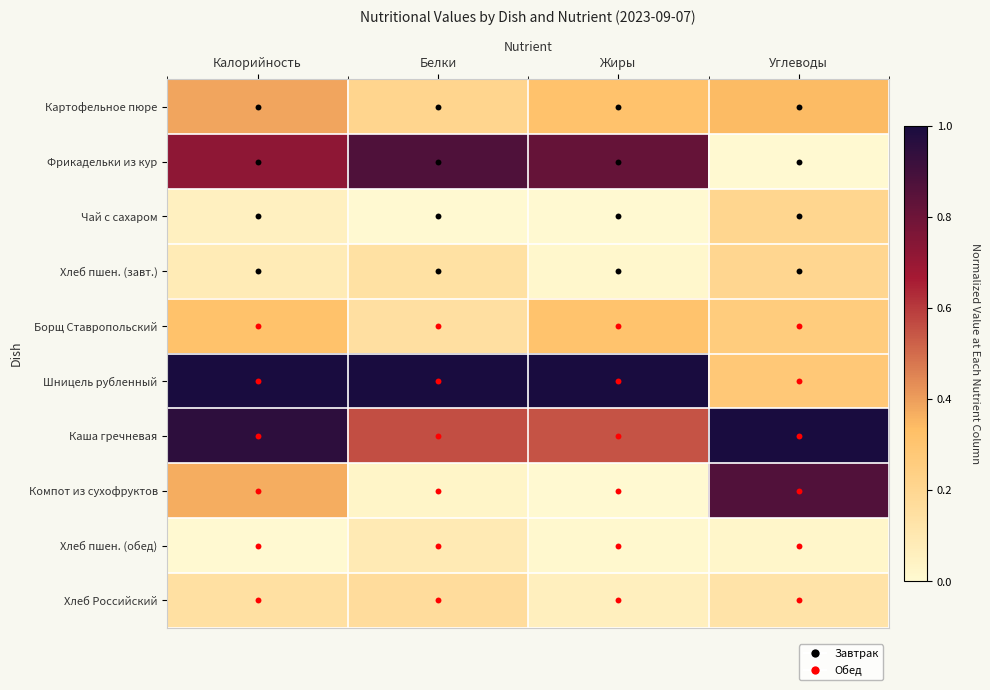

At which category does the chart reach its minimum across all series?

Углеводы